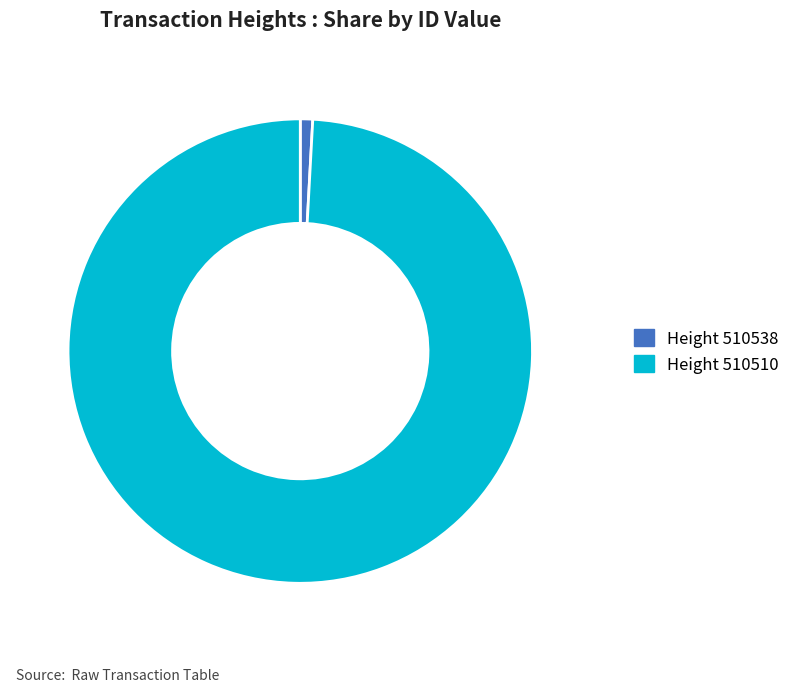

True or false: Height 510538 accounts for 1% of the total.

True